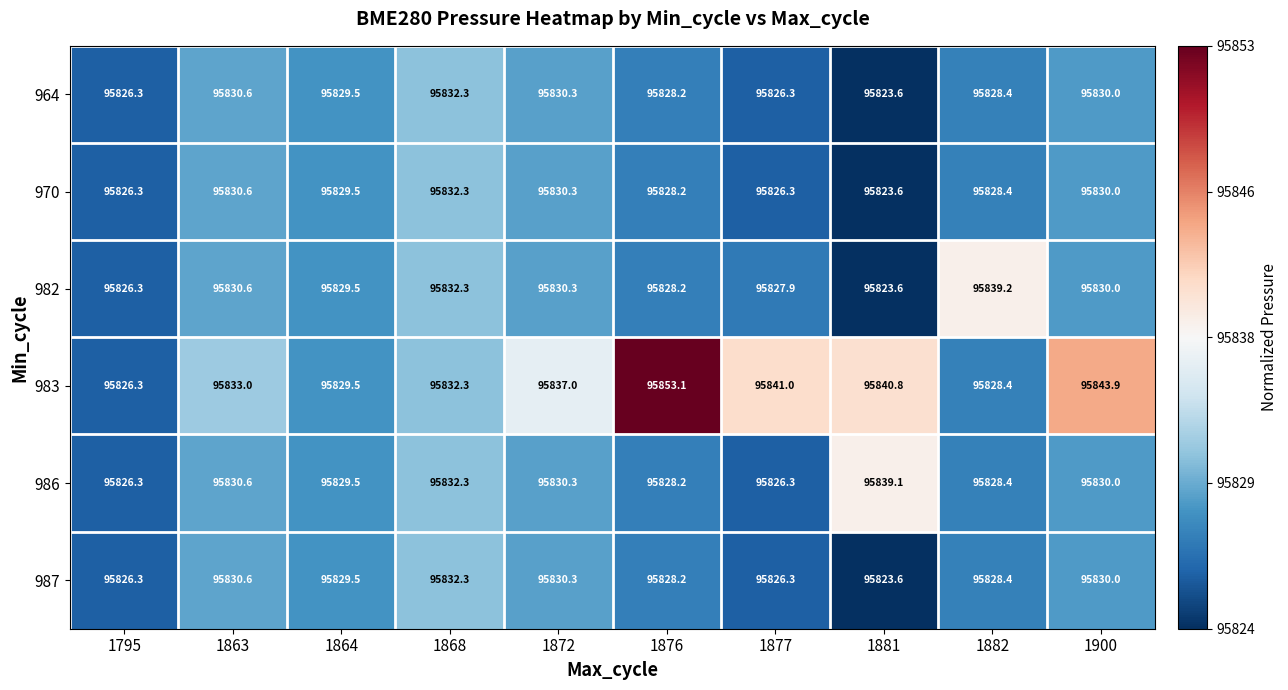

The 983 series shows 95841.0 at 1877. True or false?

True